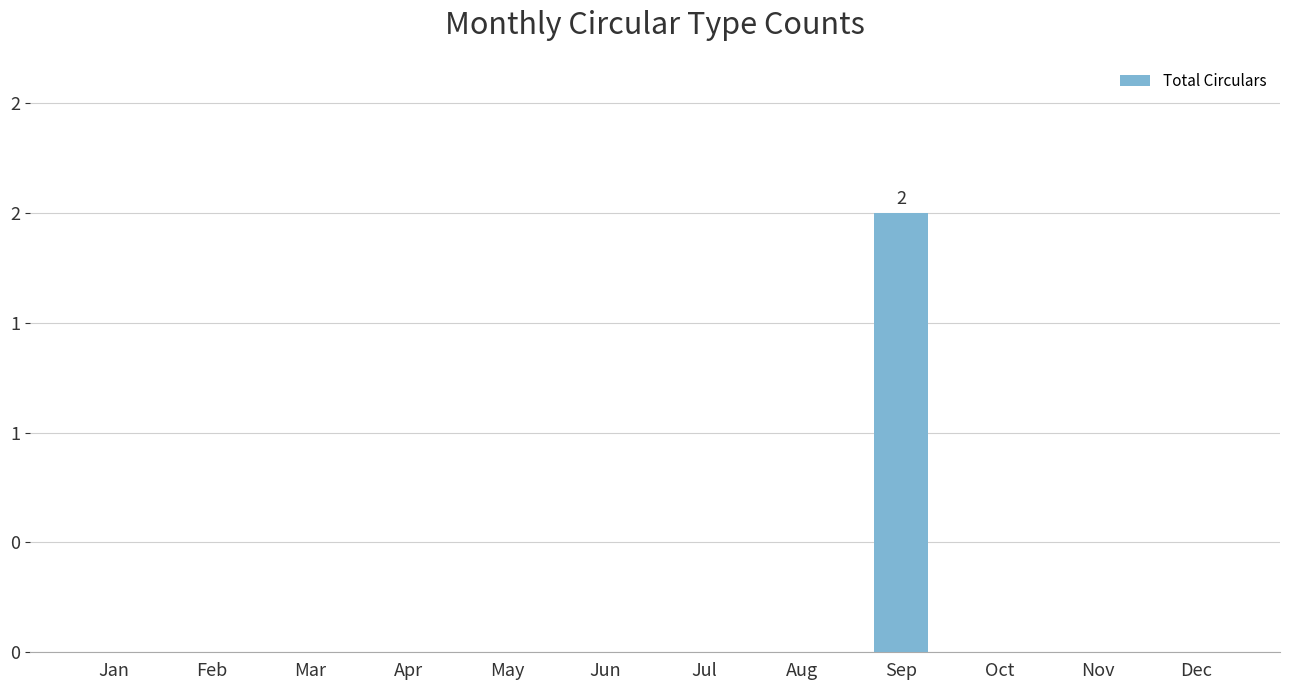

Are the bars horizontal?

No